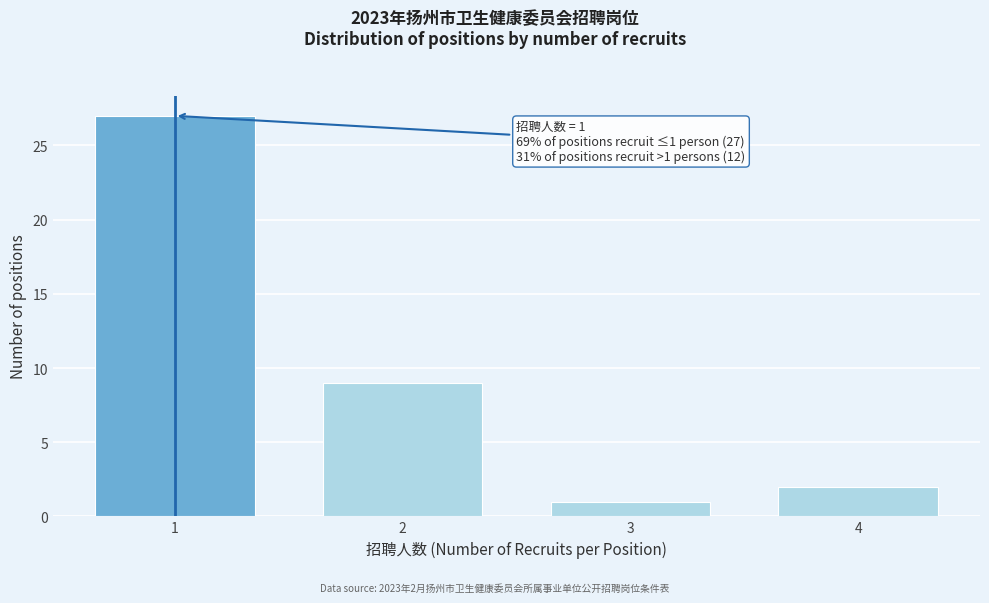

Reading left to right, list all the values displayed in this chart.

27	9	1	2